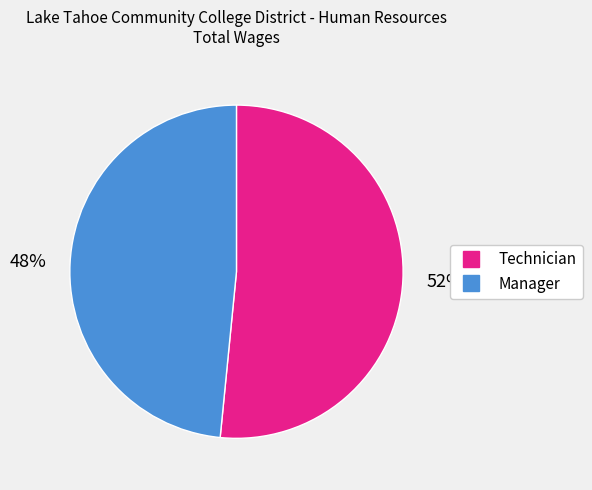

What percentage is the Technician slice, to the nearest percent?

52%